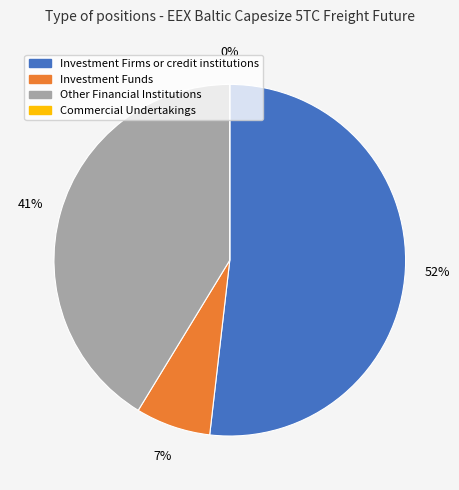

What is the smallest slice in the pie chart?

Commercial Undertakings